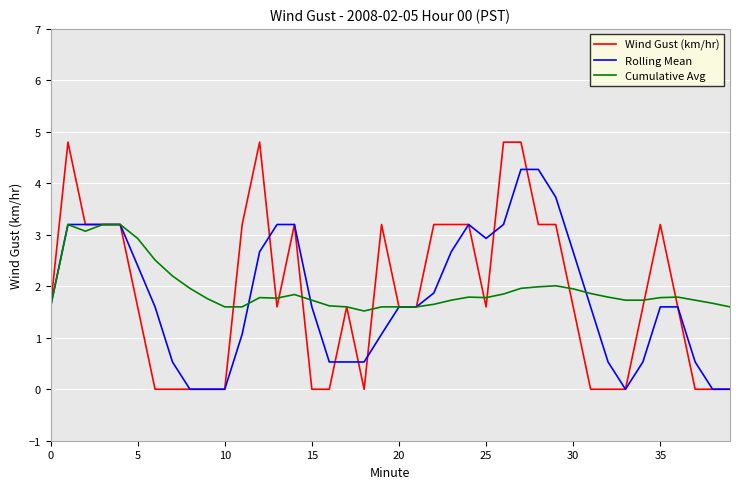

List the series in order of their peak value, highest first.

Wind Gust (km/hr), Rolling Mean, Cumulative Avg